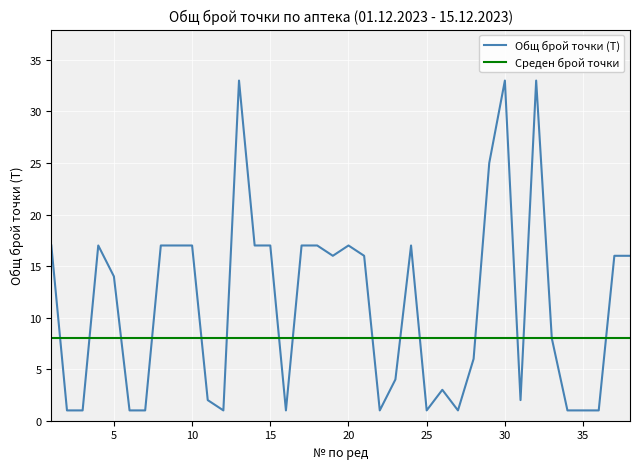

Which series has the widest spread of values?

Общ брой точки (T)